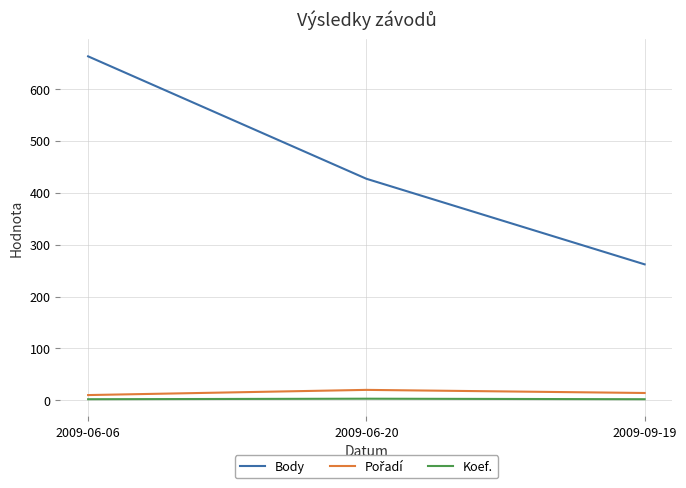

Rank the categories by Body value from lowest to highest.

2009-09-19, 2009-06-20, 2009-06-06